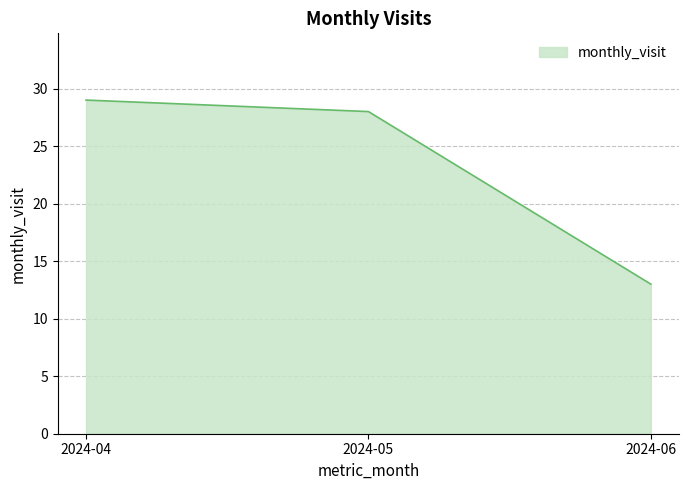

List the labels in order of value, largest first.

2024-04, 2024-05, 2024-06